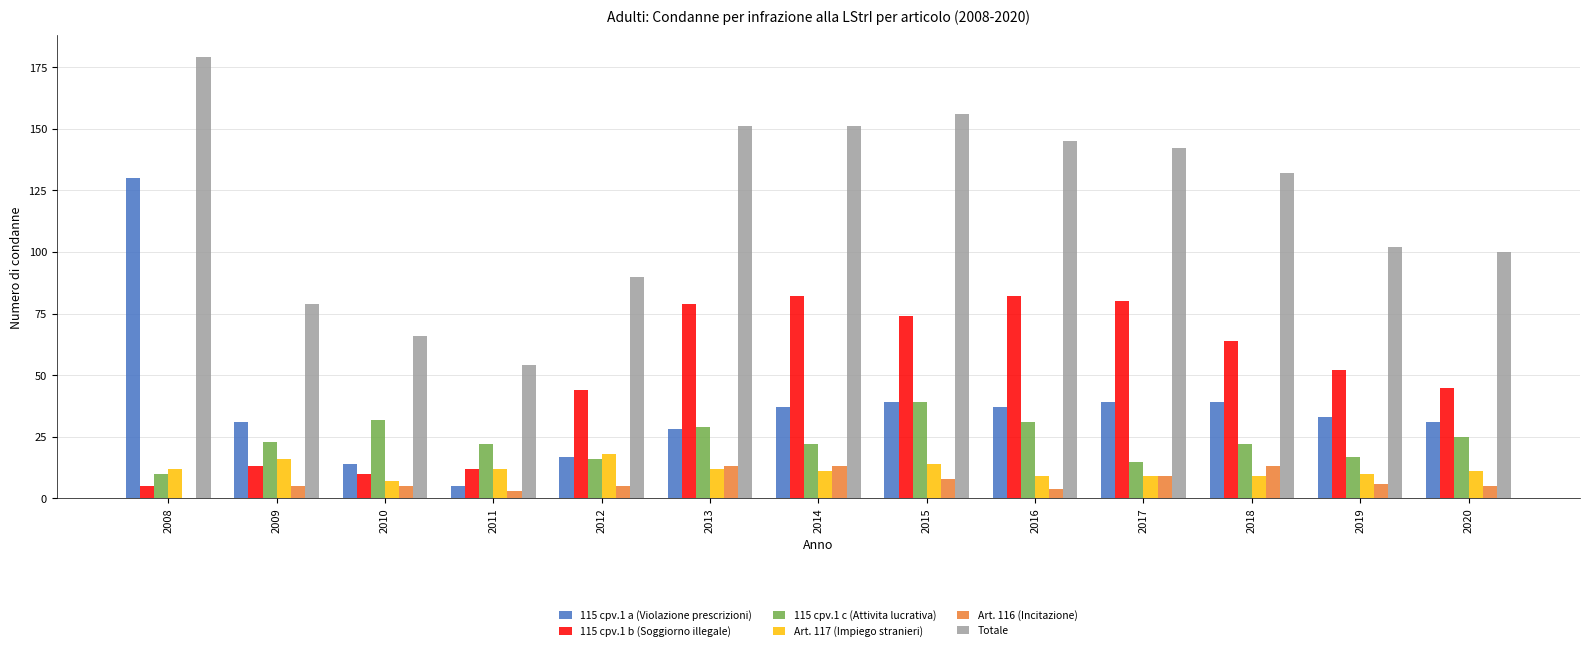

Is the value of Art. 116 (Incitazione) at 2016 greater than the value of 115 cpv.1 b (Soggiorno illegale) at 2010?

No